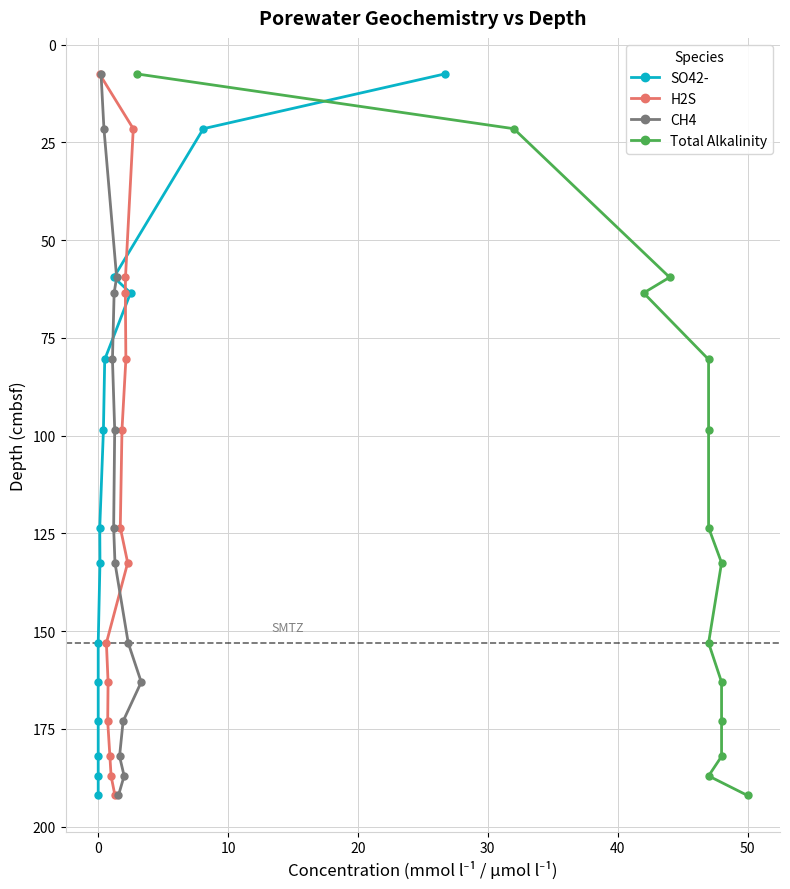

What is the value of the H2S point at the 11th from the left?

59.5